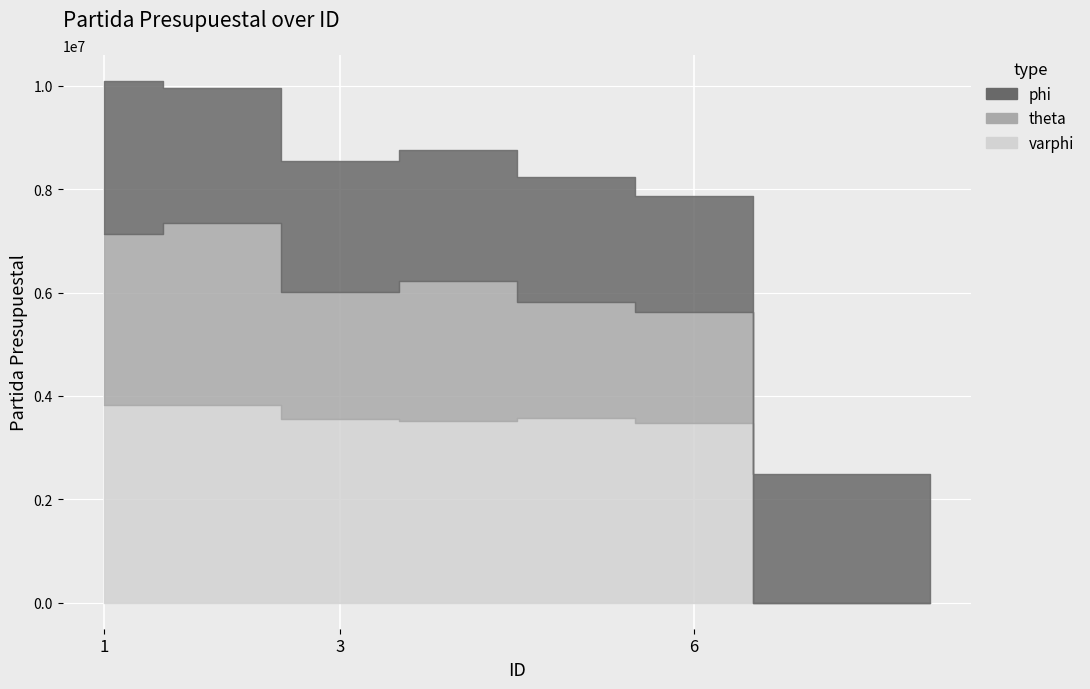

How many values are below 2710100?

10